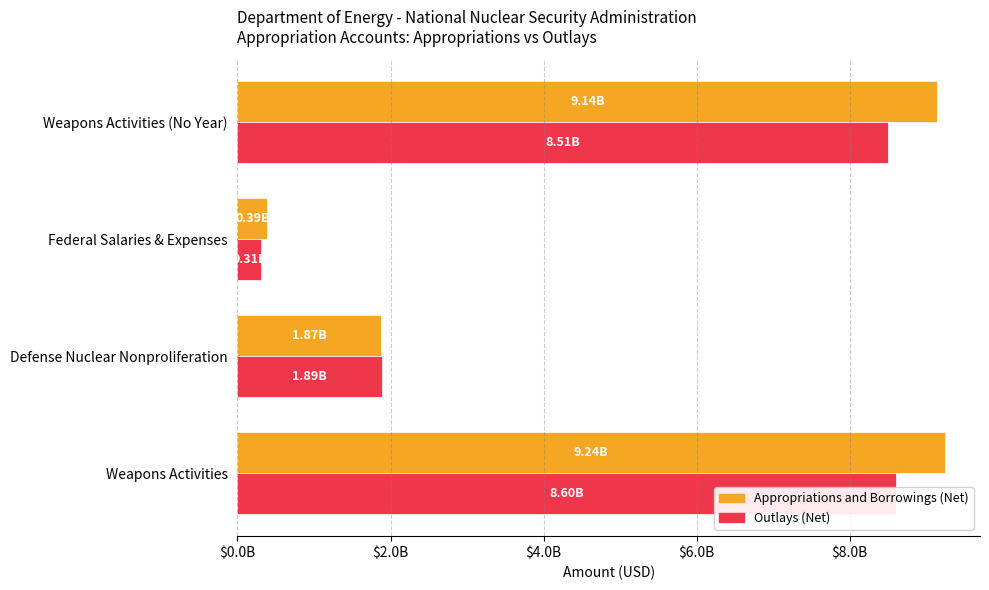

How many values in the Appropriations and Borrowings (Net) series are below 9143621128?

2